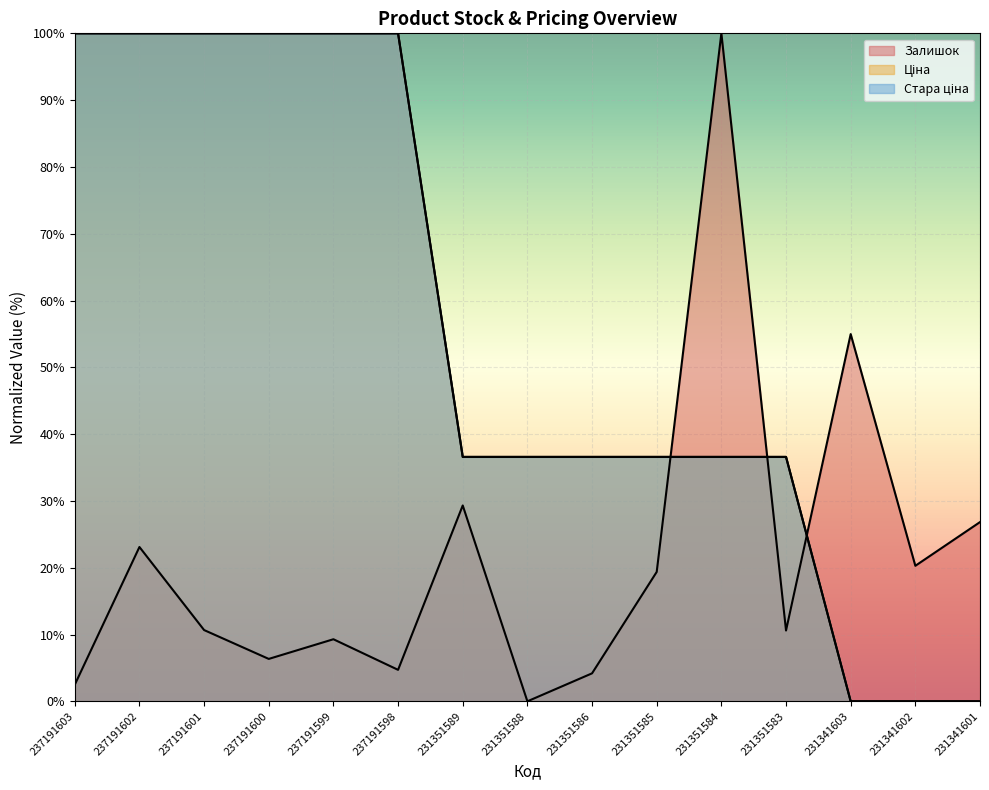

At which category does Залишок reach its first local valley?

237191600